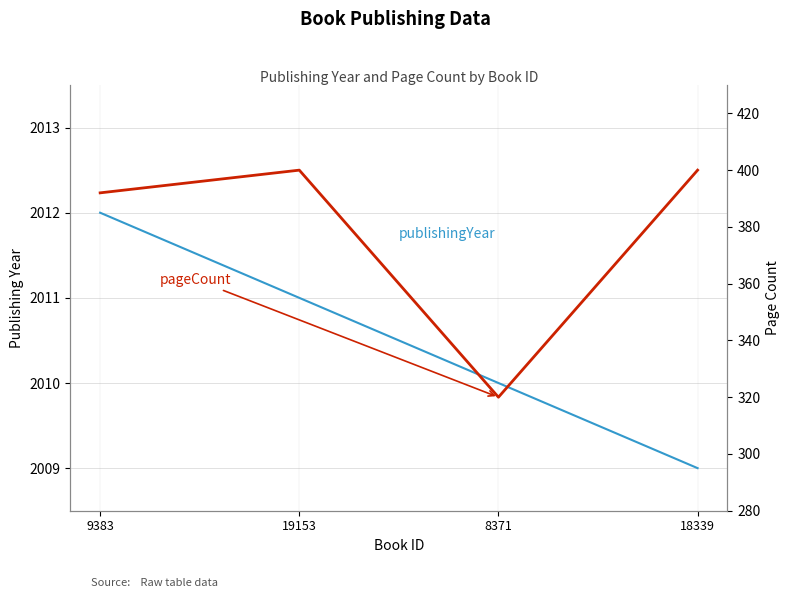

List the labels in order of pageCount value, smallest first.

8371, 9383, 19153, 18339